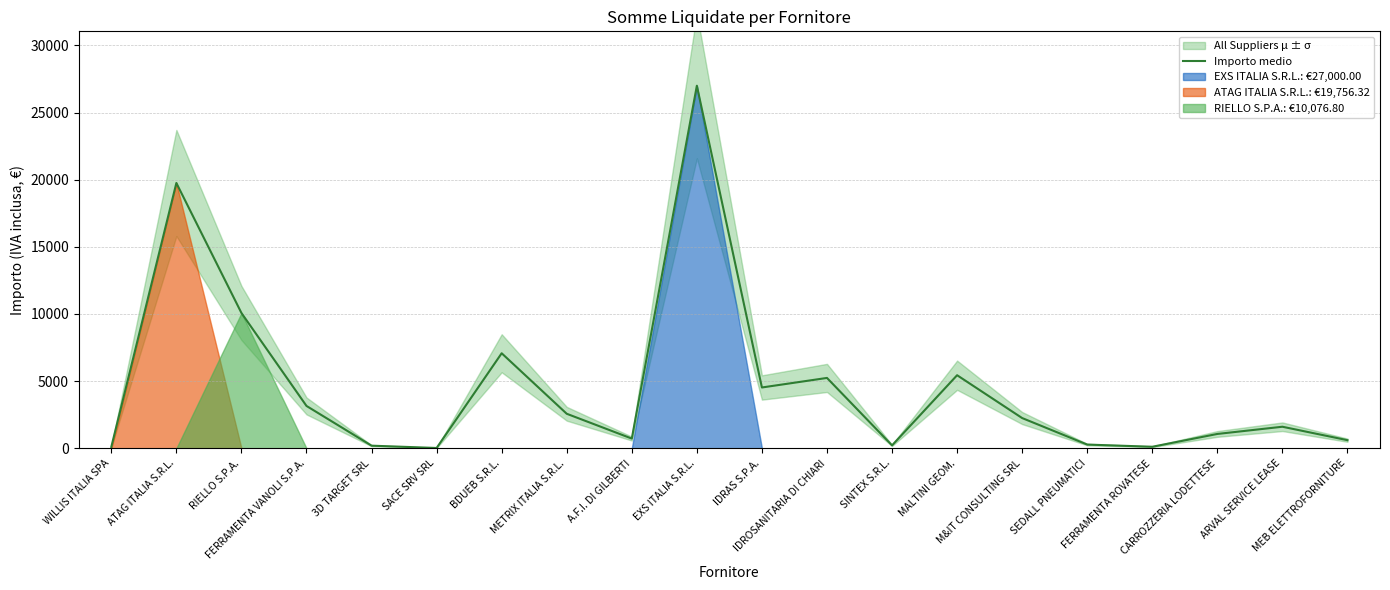

Which category has the highest value across all series?

EXS ITALIA S.R.L.